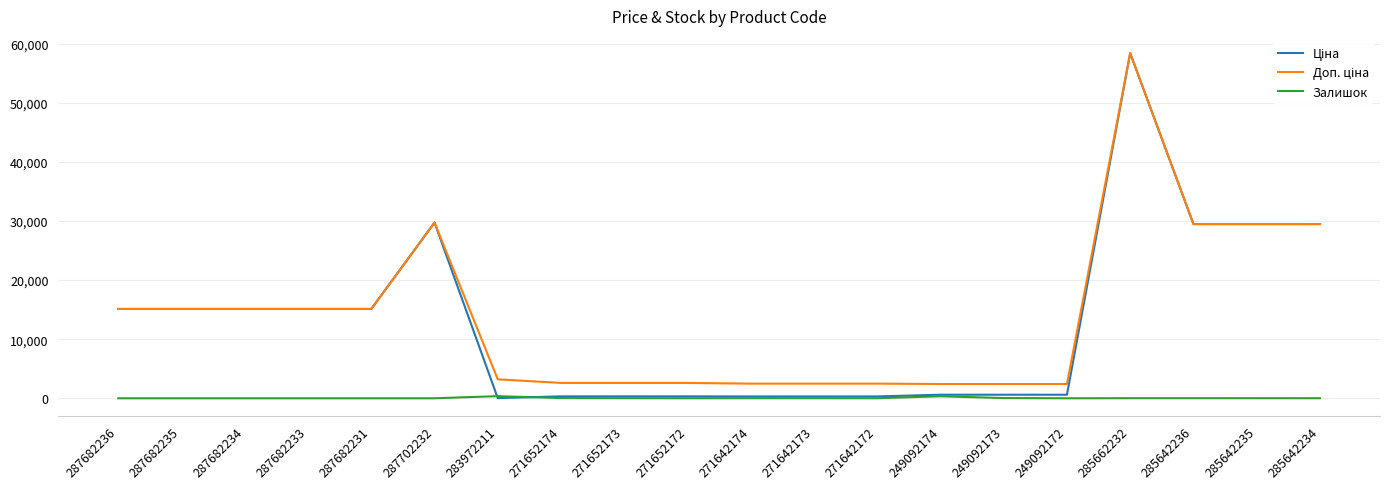

What is the greatest value displayed?

58426.5